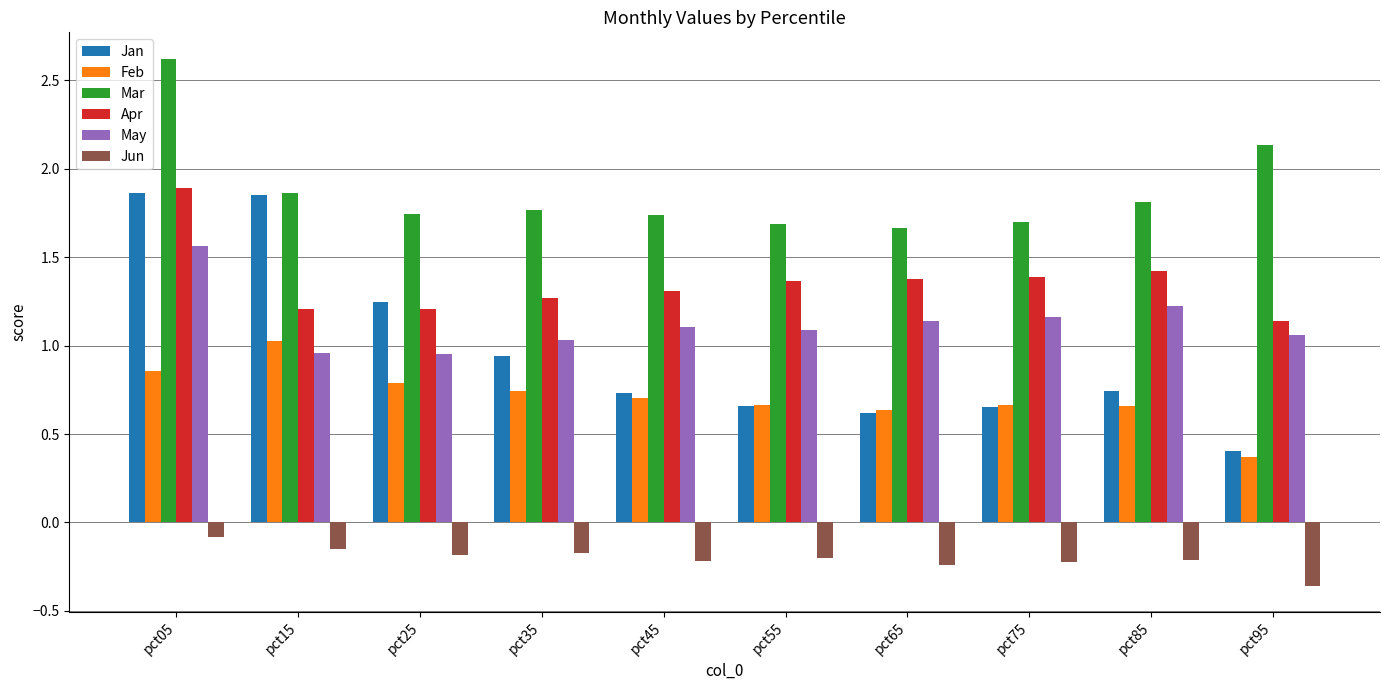

At pct85, list the series in order from largest to smallest.

Mar, Apr, May, Jan, Feb, Jun